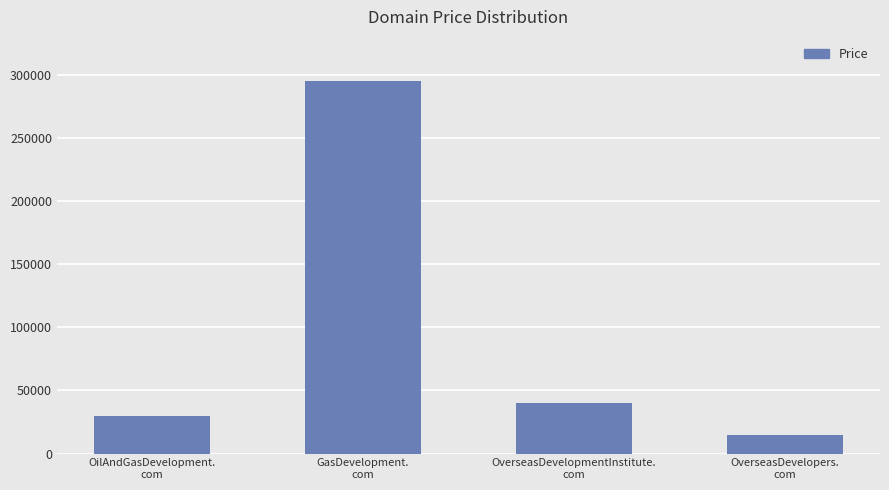

What is the sum of all values?

379552